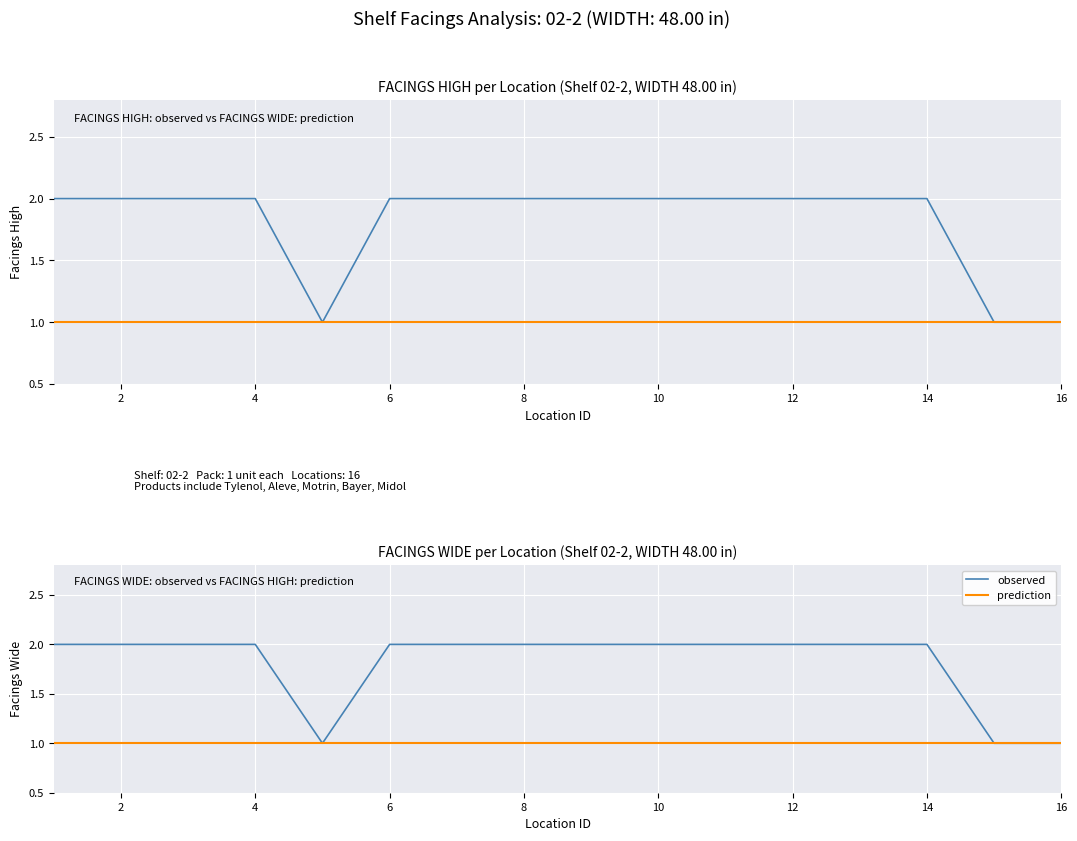

The value of prediction at 2 is 2. True or false?

False